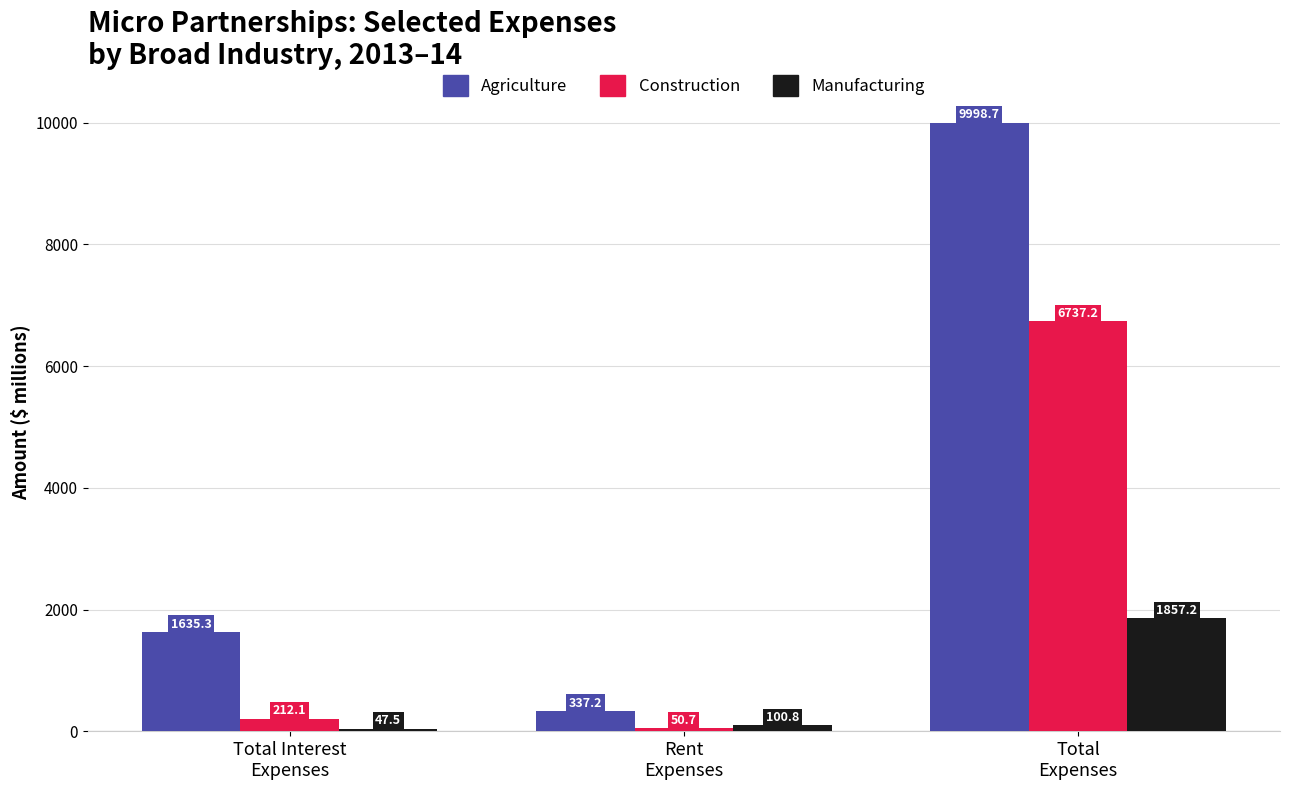

What is the sum of the Agriculture values at Rent
Expenses and Total
Expenses?

10335.9